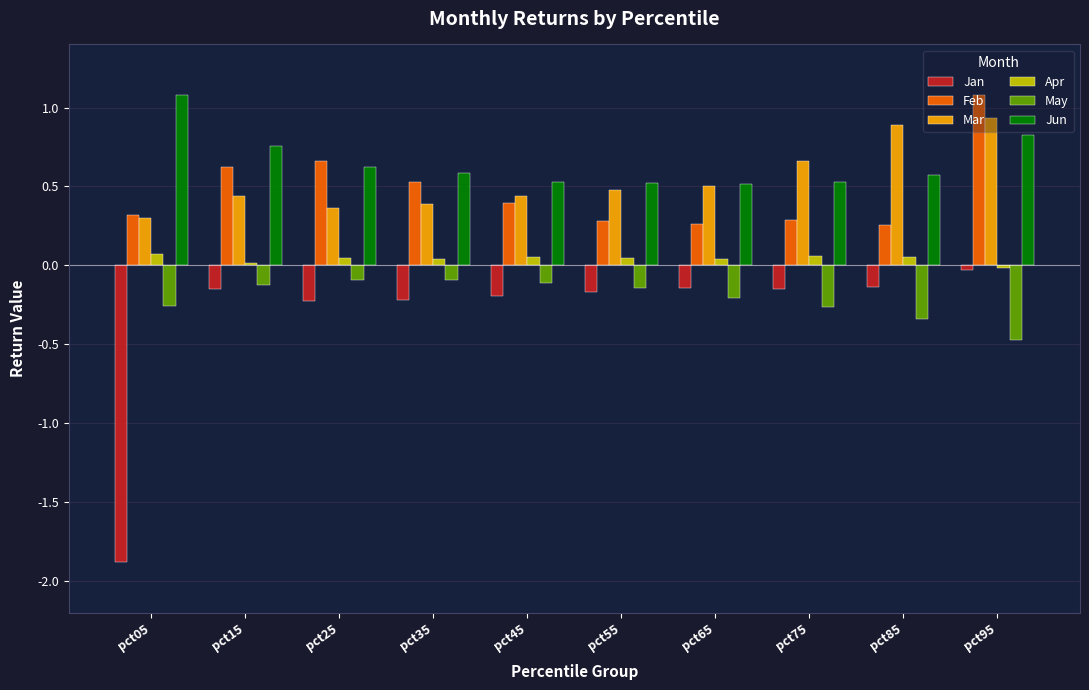

At how many categories does at least one series exceed 0?

10